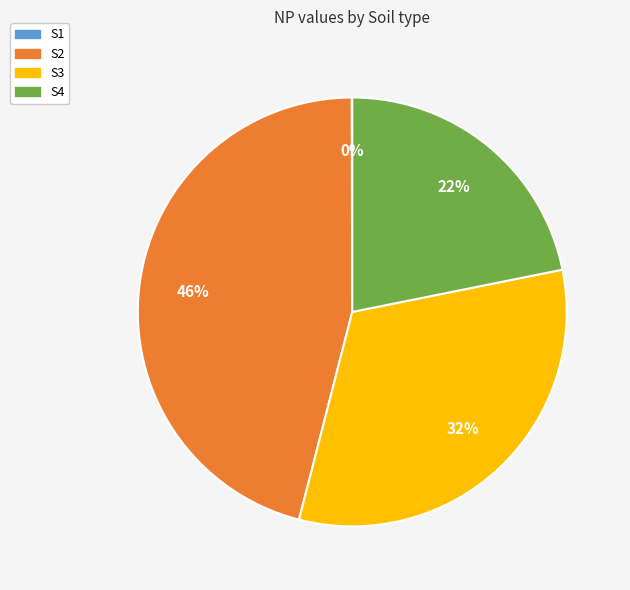

Does S2 account for over 50% of the chart?

No